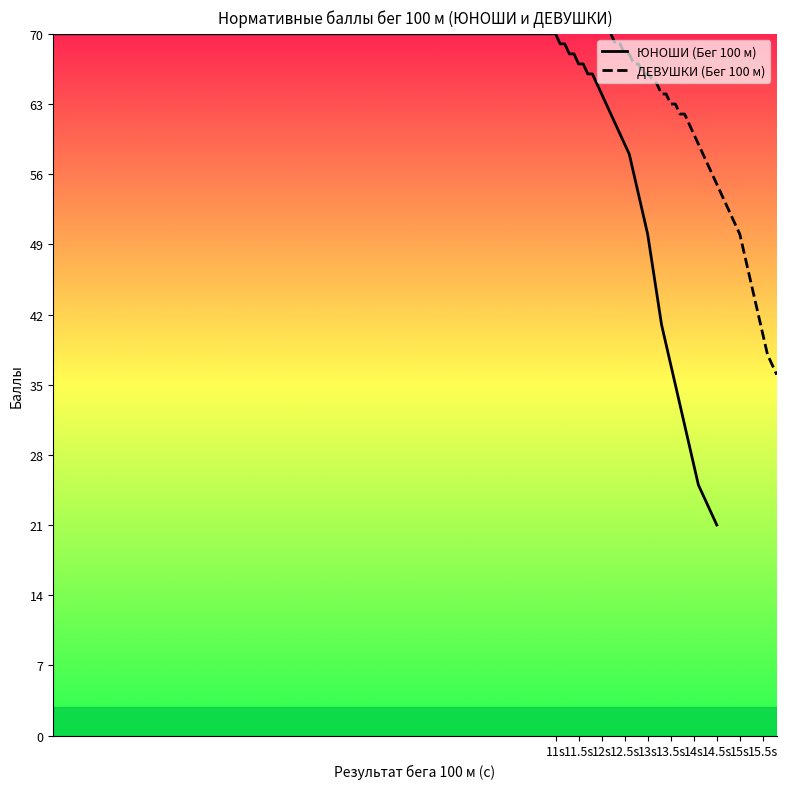

Which label corresponds to the largest value in the chart?

11s